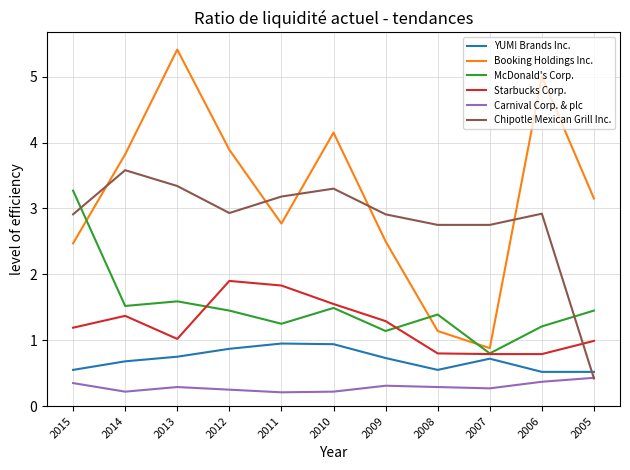

Rank the series at 2012 from lowest to highest value.

Carnival Corp. & plc, YUM! Brands Inc., McDonald's Corp., Starbucks Corp., Chipotle Mexican Grill Inc., Booking Holdings Inc.